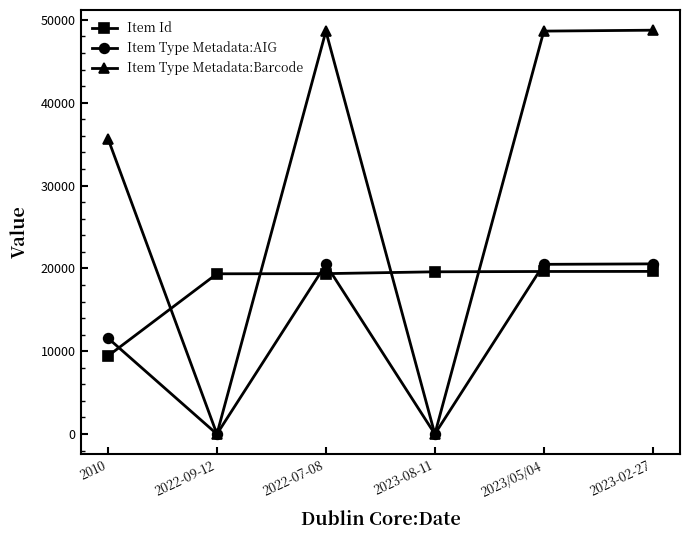

Is the value of Item Type Metadata:Barcode at 2023-02-27 greater than the value of Item Id at 2022-07-08?

Yes